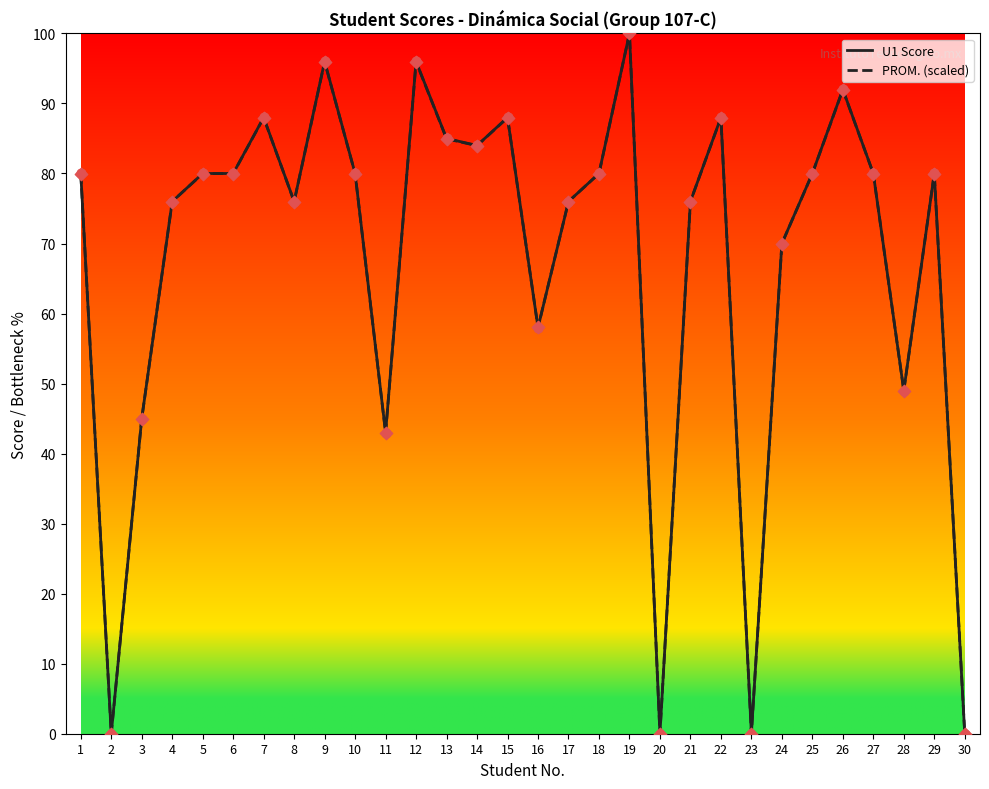

What is the total value across all series at 27?

160.0